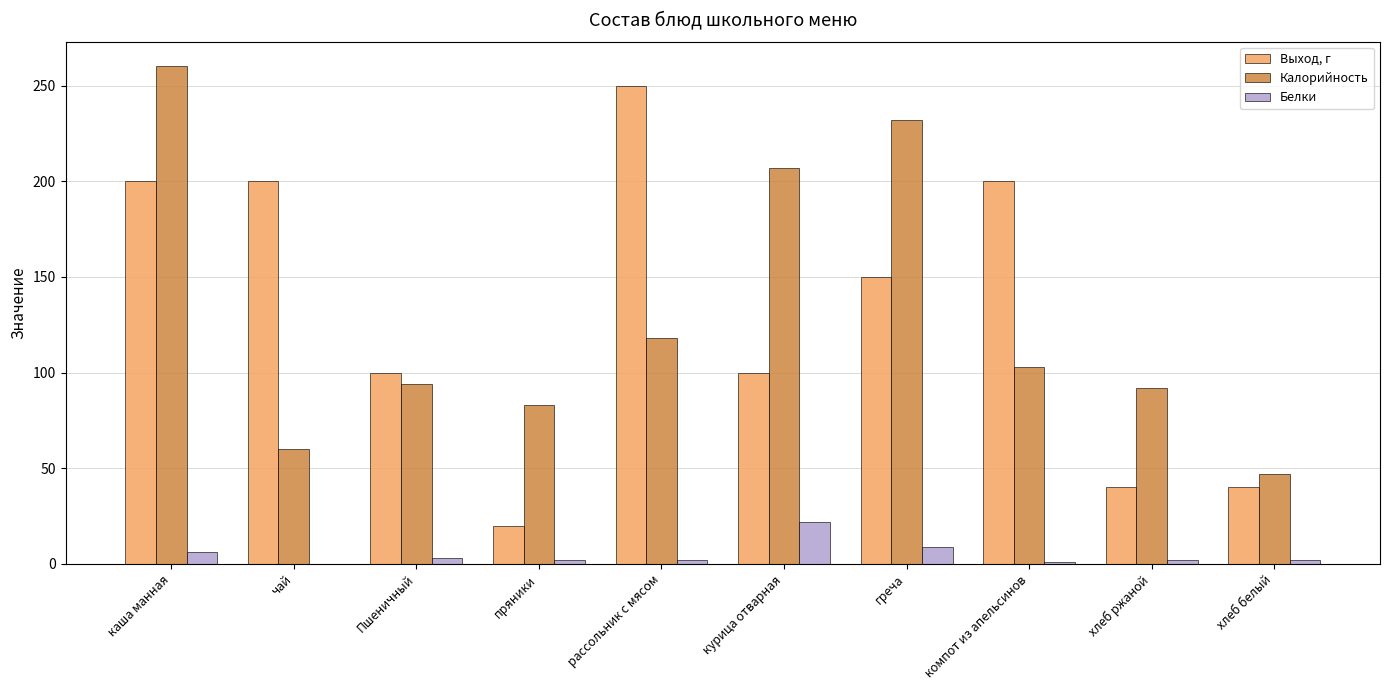

What are all the series names shown in the legend?

Выход, г, Калорийность, Белки